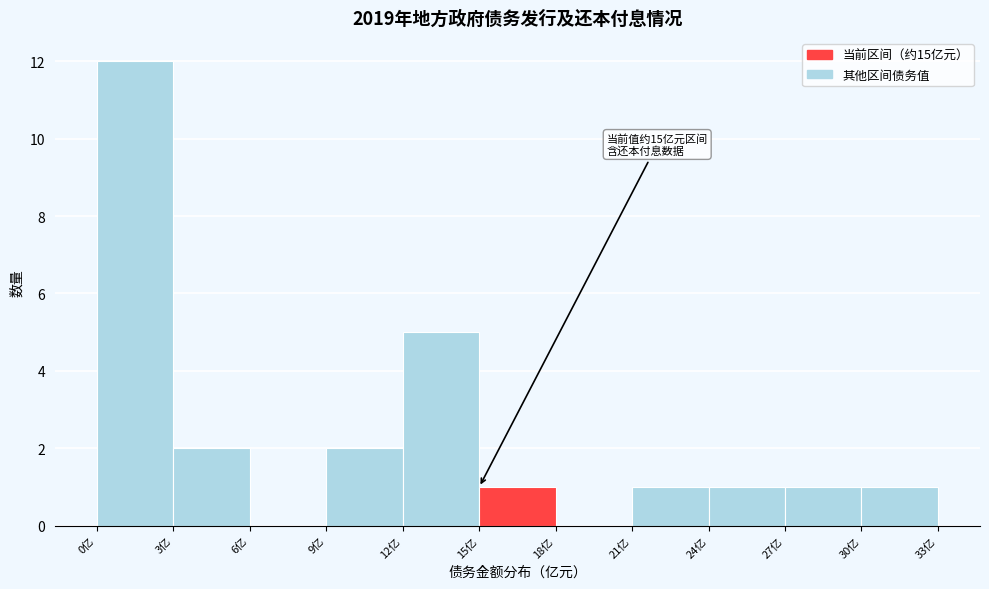

Which range on the x-axis has the tallest bar?

0 to 3